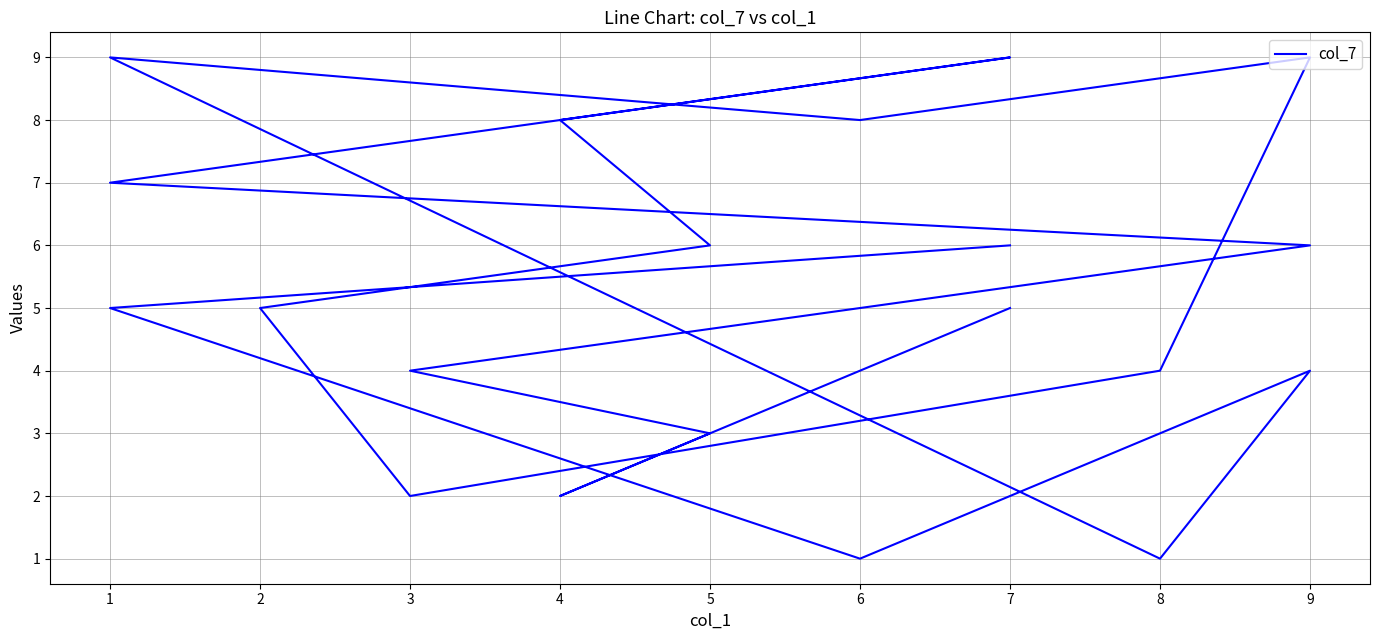

What is the greatest value displayed?

9